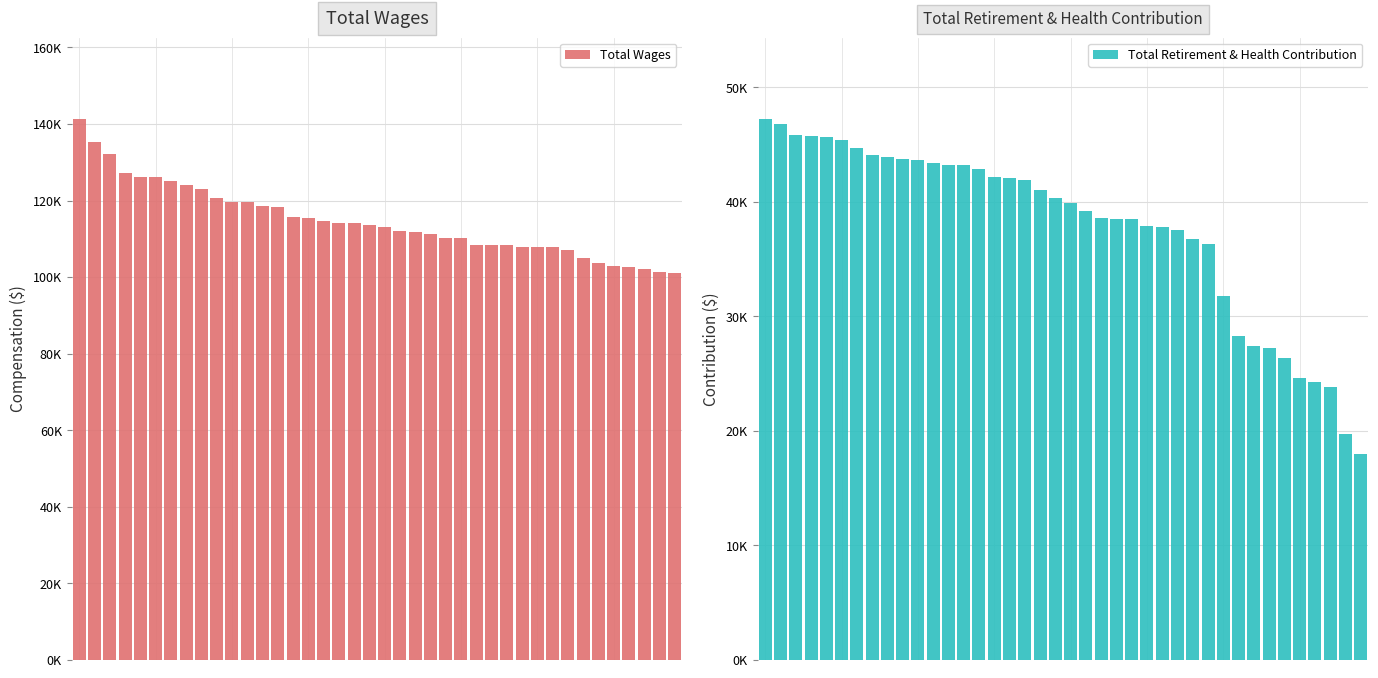

List the series in order of their peak value, lowest first.

Total Retirement & Health Contribution, Total Wages